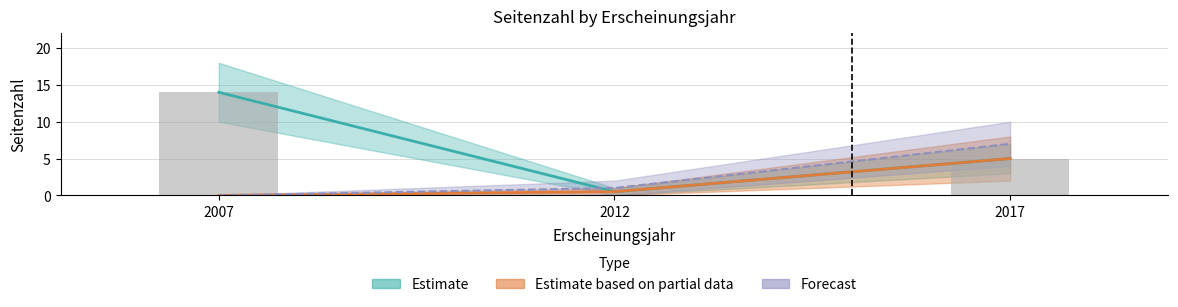

Which label corresponds to the smallest value in the chart?

2007